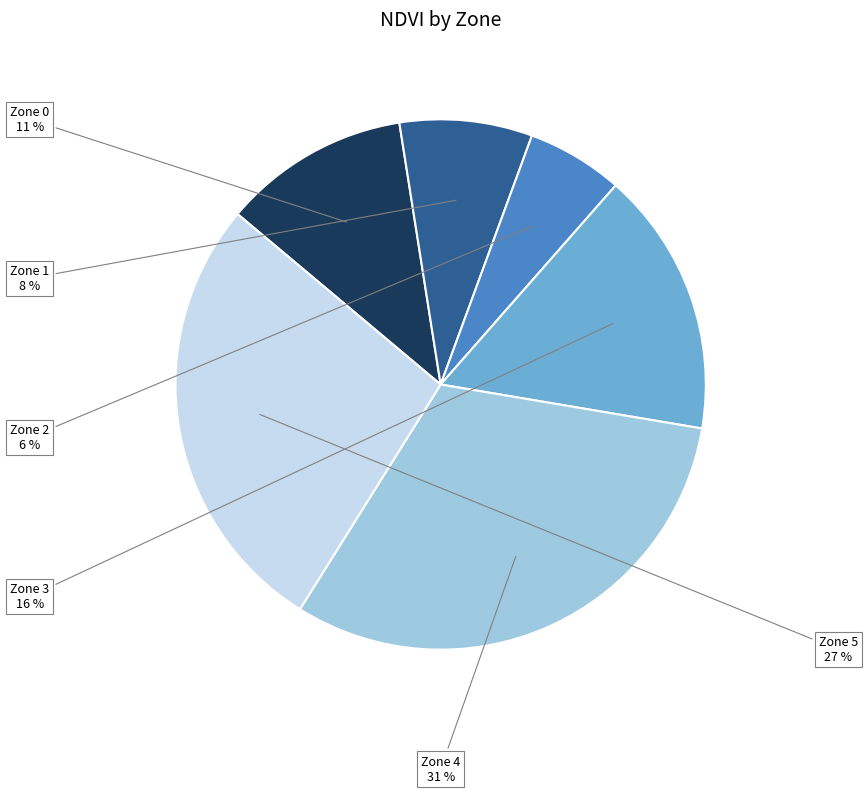

Is there any slice that represents more than half of the pie?

No